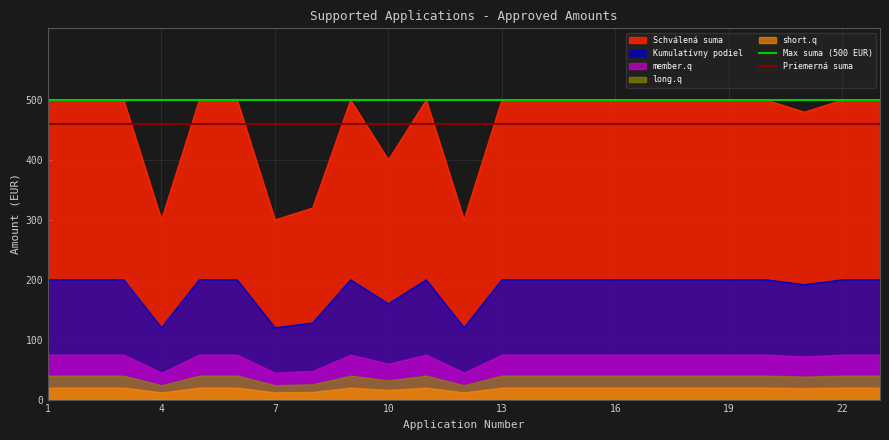

What is the maximum value for Kumulatívny podiel?

200